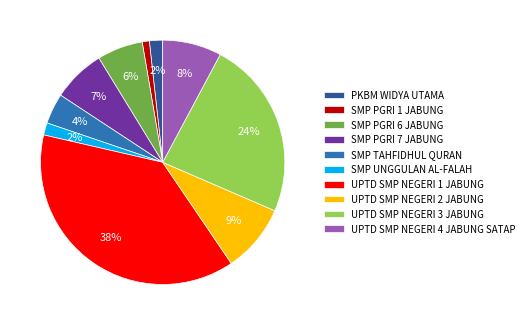

To the nearest percent, what is the difference between the SMP UNGGULAN AL-FALAH and SMP PGRI 1 JABUNG slice percentages?

1%